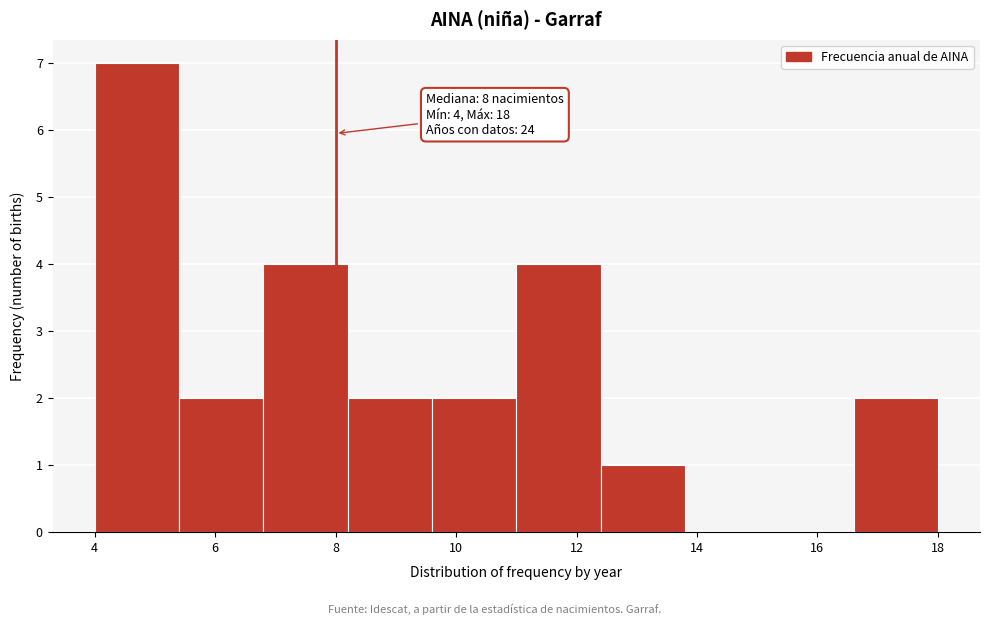

Which range on the x-axis has the tallest bar?

4.0 to 5.4